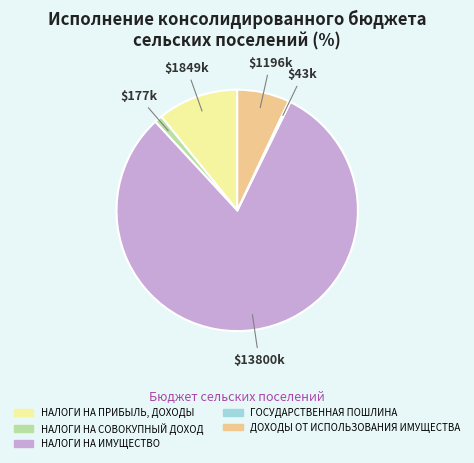

Which slice represents more than half of the pie?

НАЛОГИ НА ИМУЩЕСТВО